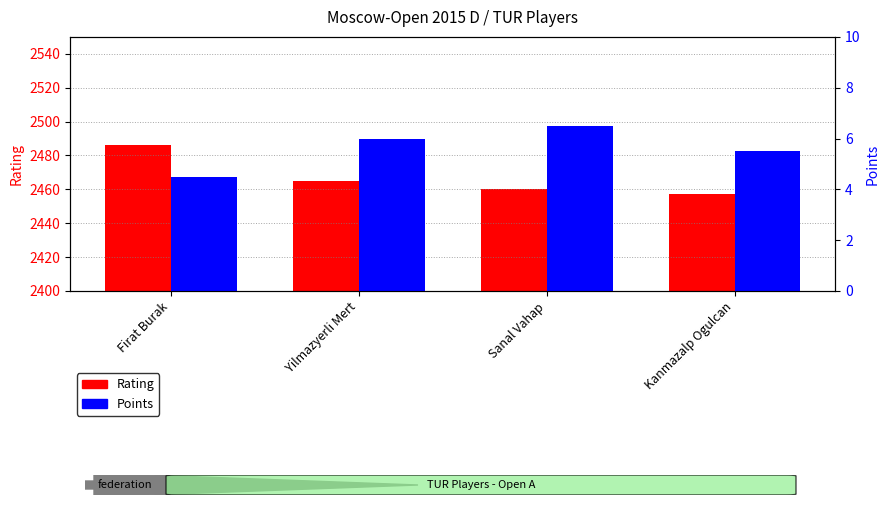

Which series has the largest total across all categories?

Rating